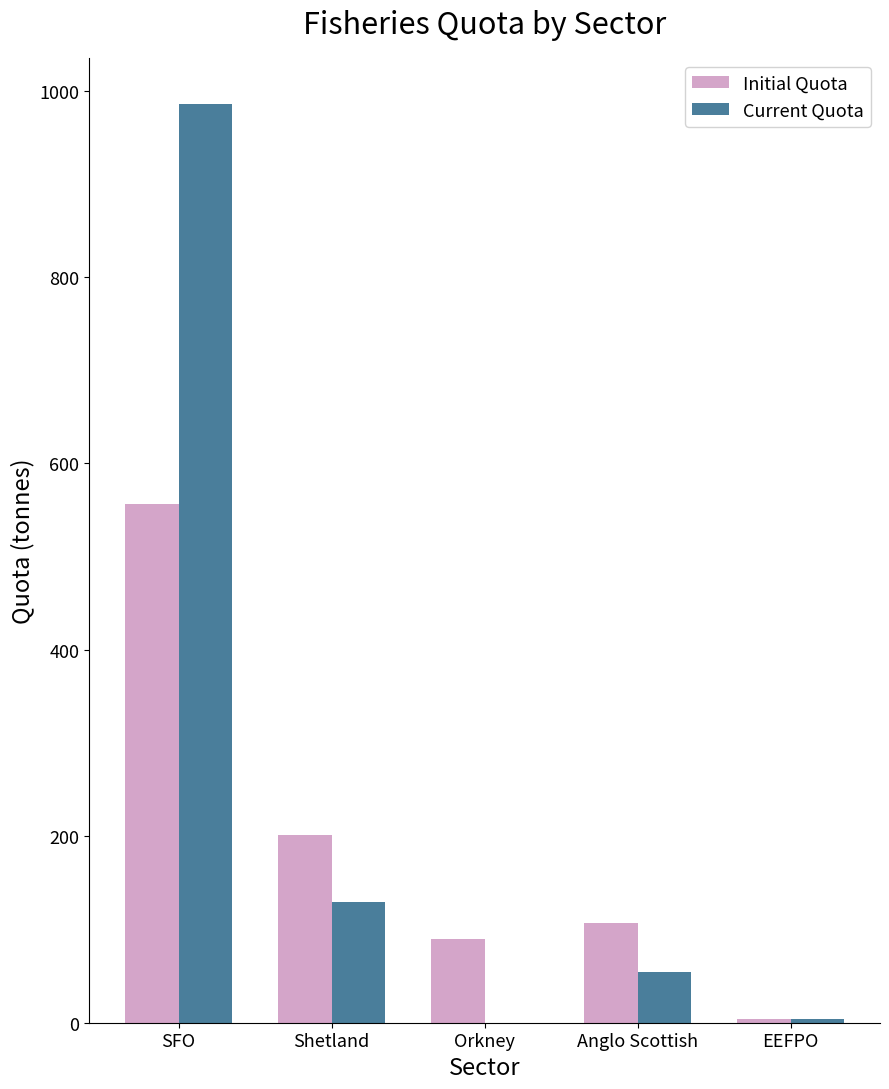

What is the average value of the Current Quota series?

234.9